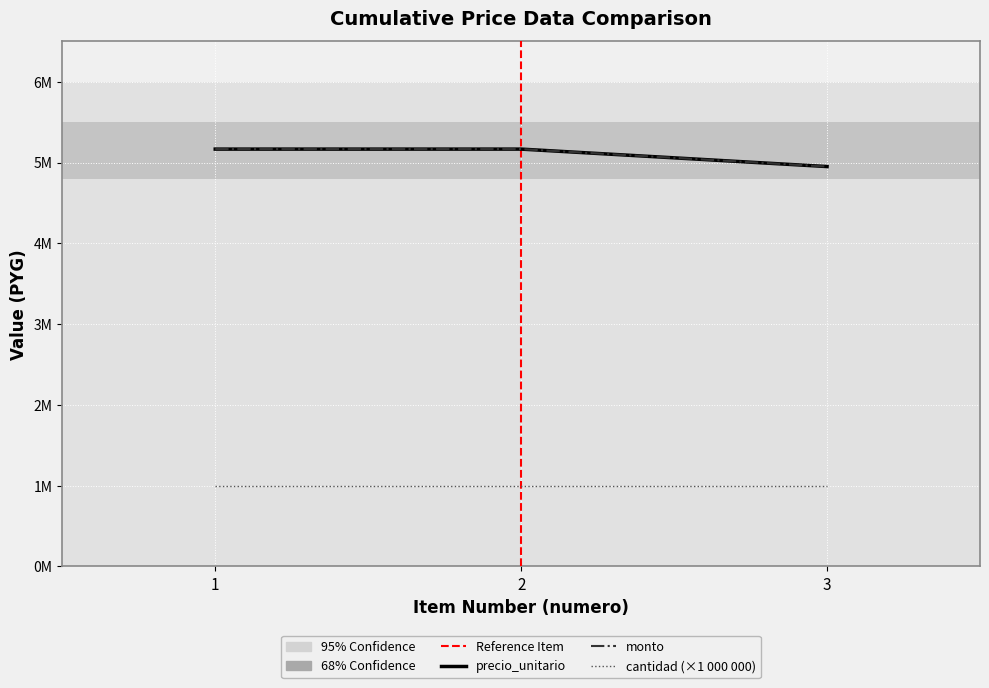

Is the value of precio_unitario at 1 greater than the value of monto at 3?

Yes